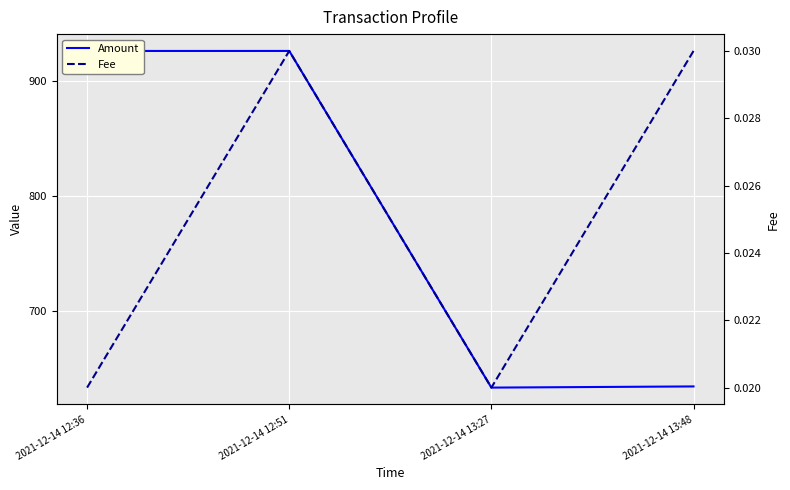

Rank the series by their maximum value, from highest to lowest.

Amount, Fee